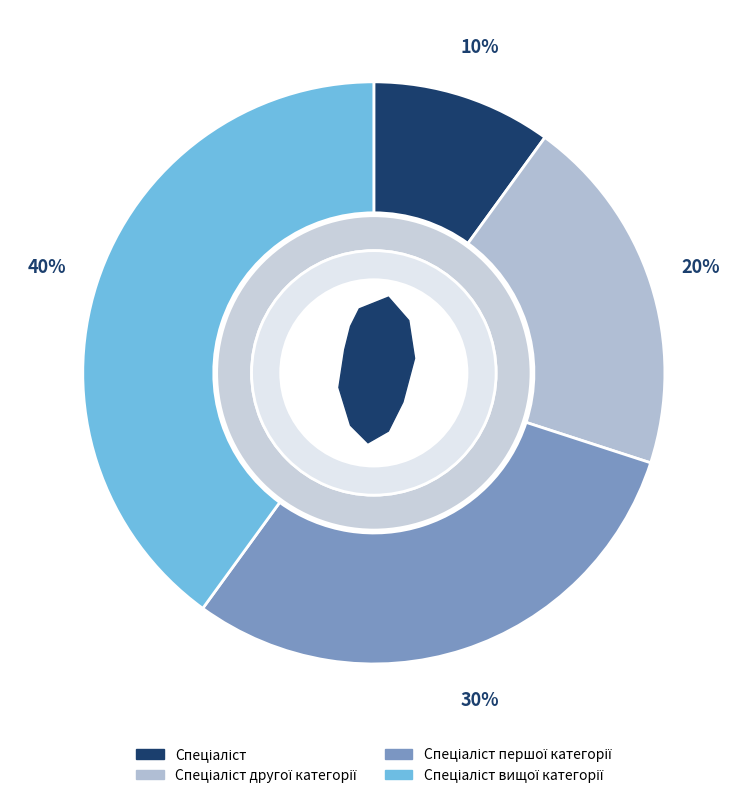

The Спеціаліст вищої категорії slice represents 30% of the pie. True or false?

False